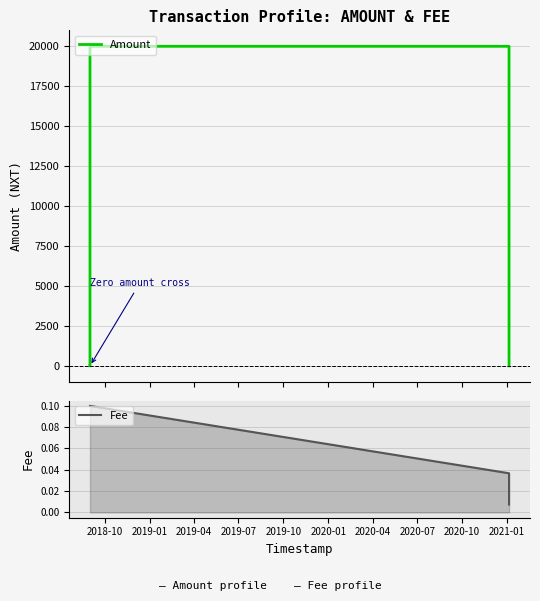

List the series in order of their overall mean, lowest first.

Fee, Amount